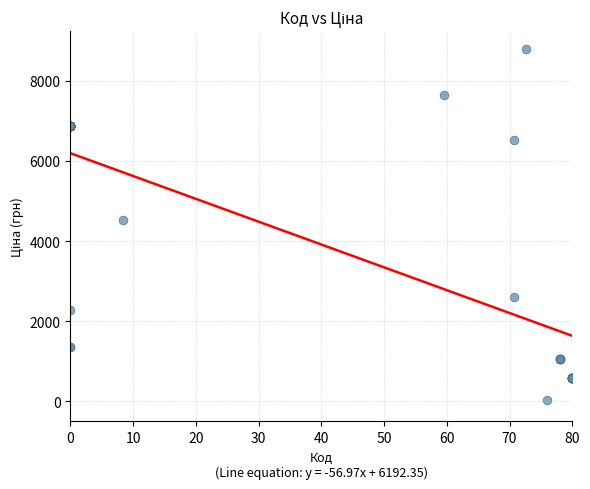

What Y value in the scatter plot is closest to 4414?

4531.4